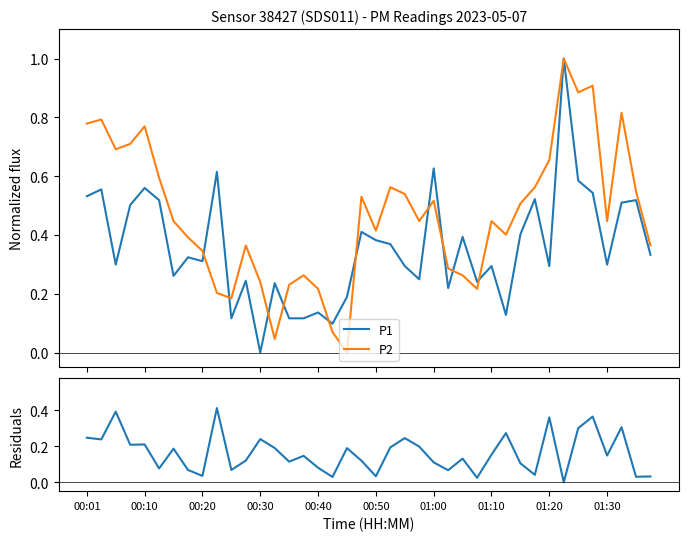

Rank the series by their maximum value, from highest to lowest.

P1, P2, Residuals